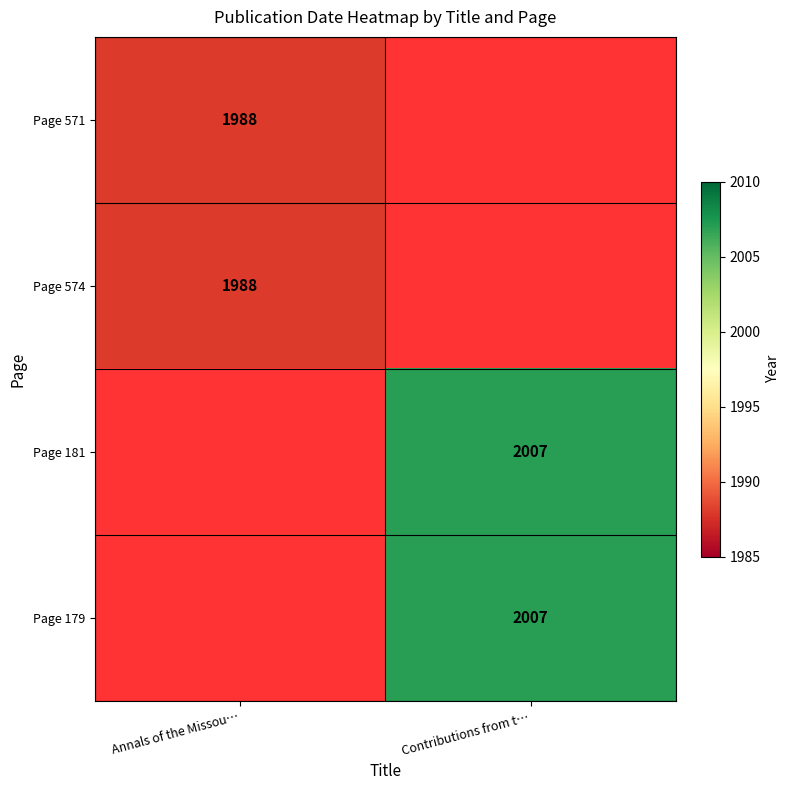

The value of Page 574 at Annals of the Missou… is 1988. True or false?

True